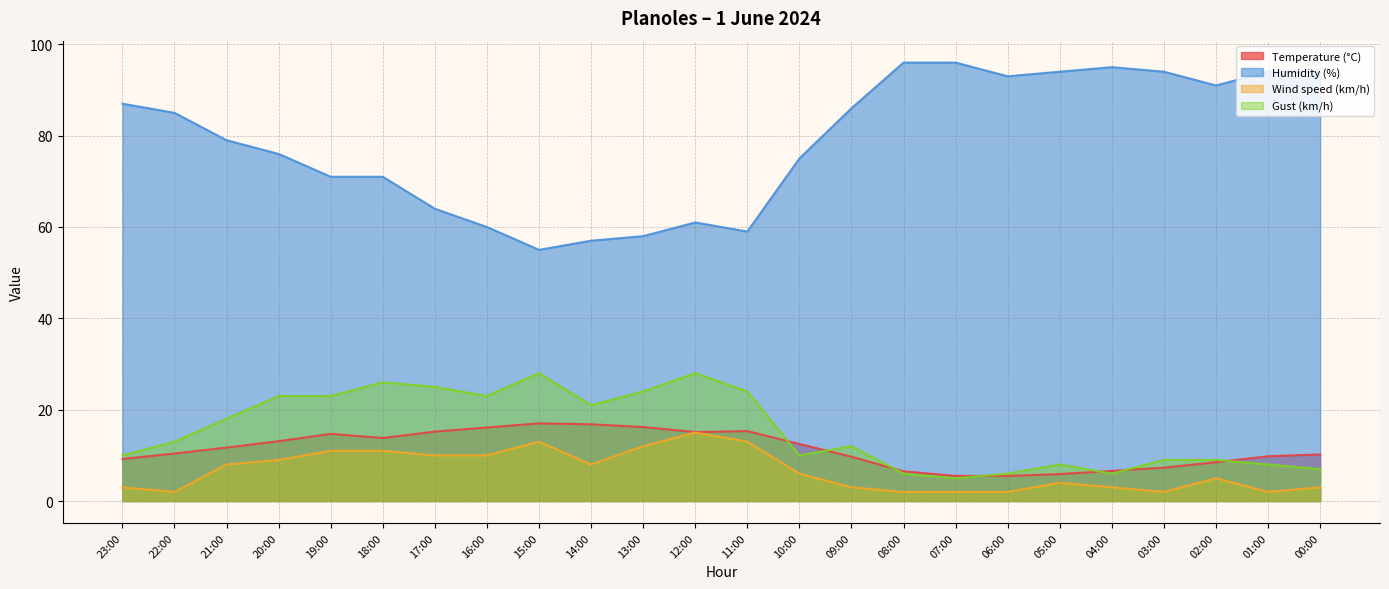

At which category does Humidity (%) reach its first local peak?

12:00